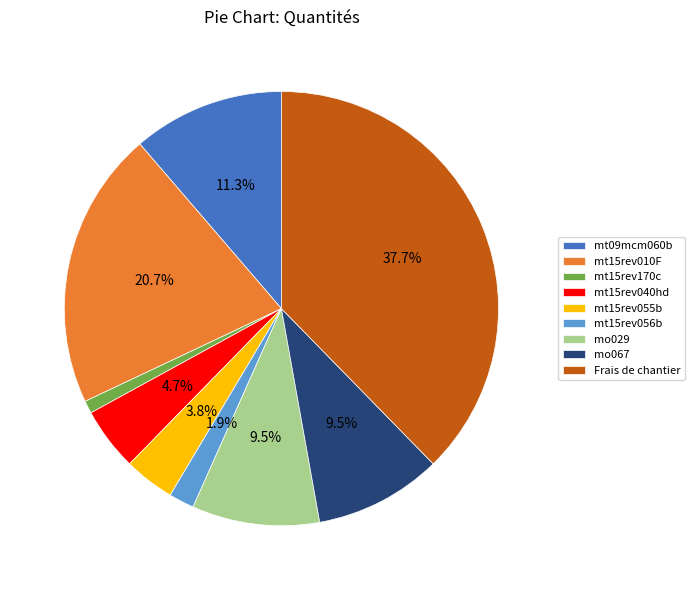

Does mt15rev056b account for over 50% of the chart?

No